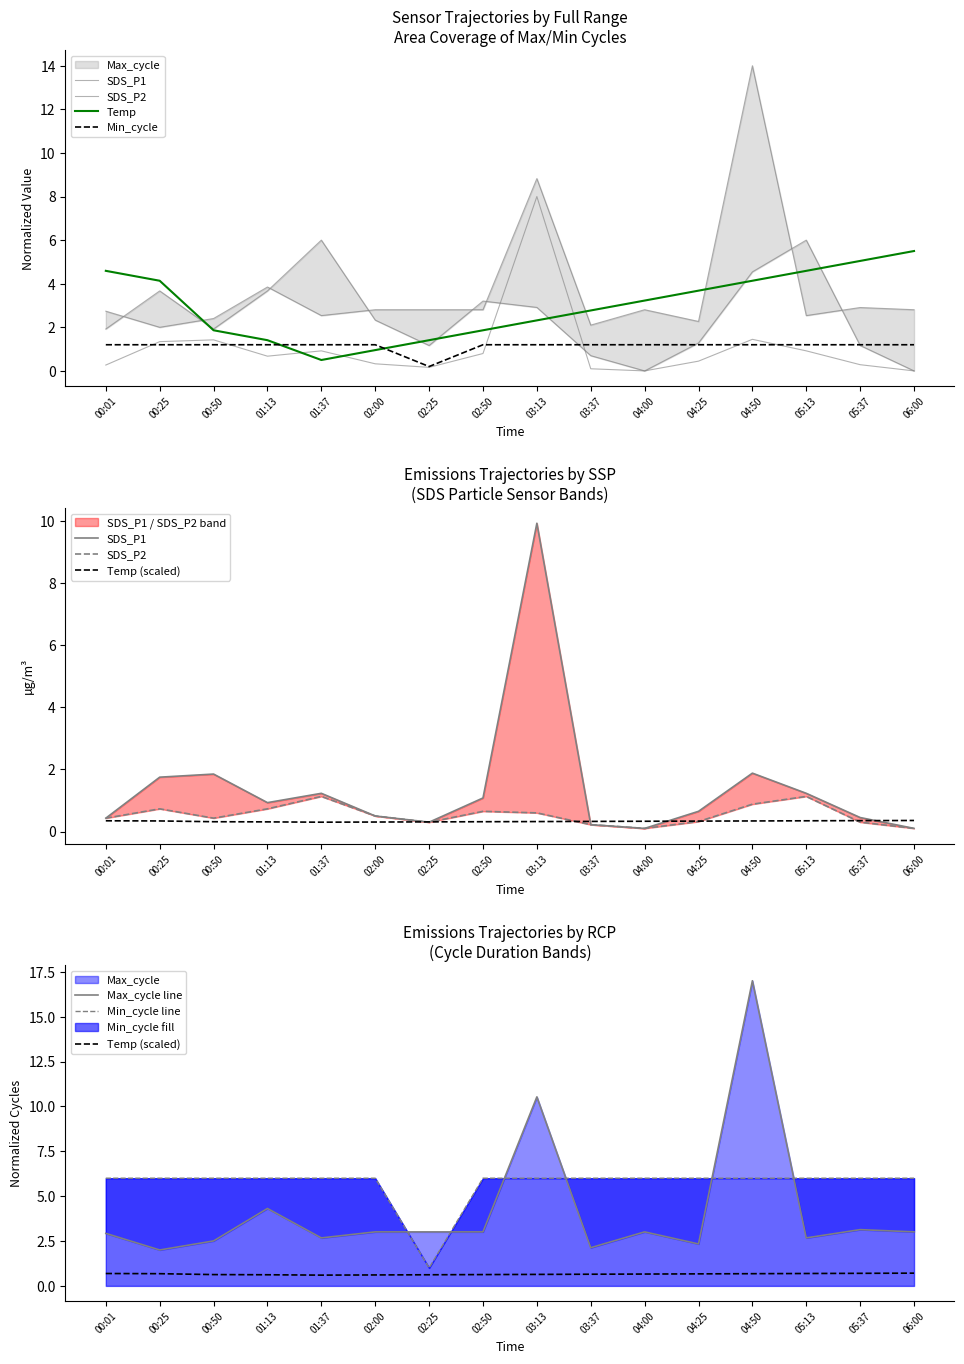

True or false: Min_cycle and SDS_P2 intersect in this chart.

True